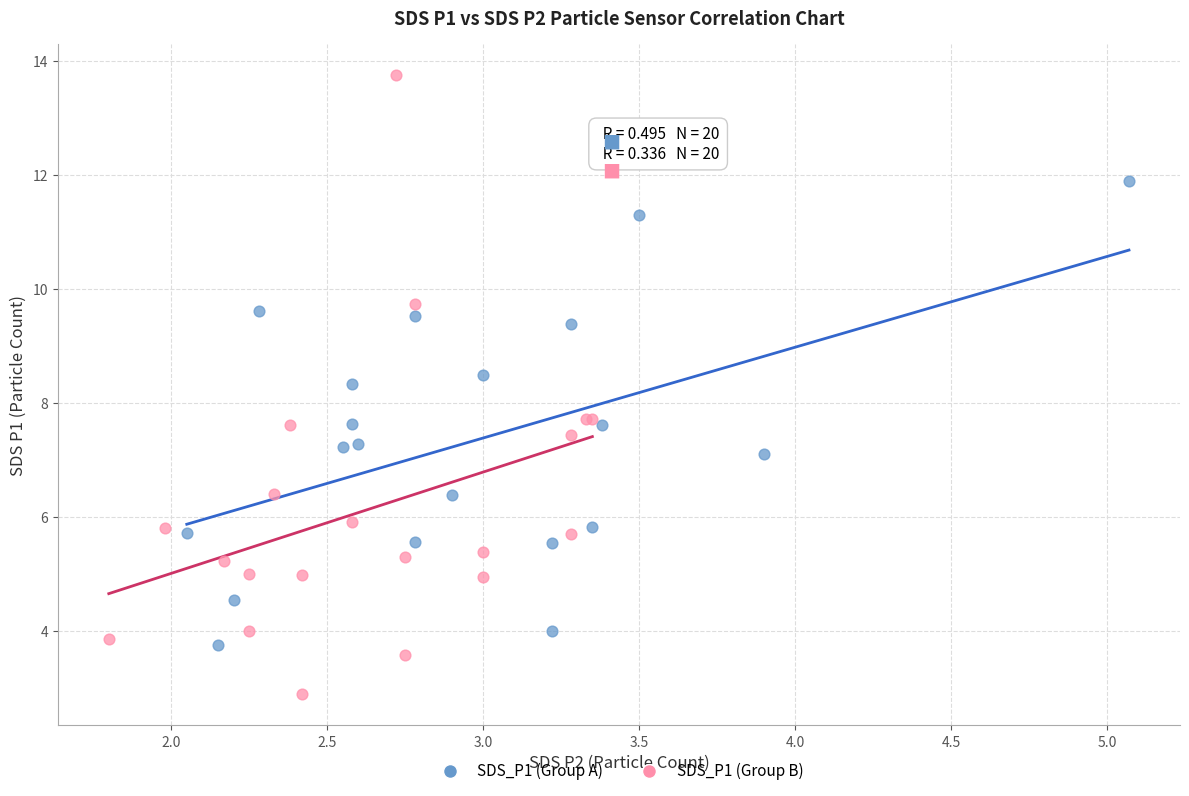

Which series contains the highest Y value?

SDS_P1 (Group B)